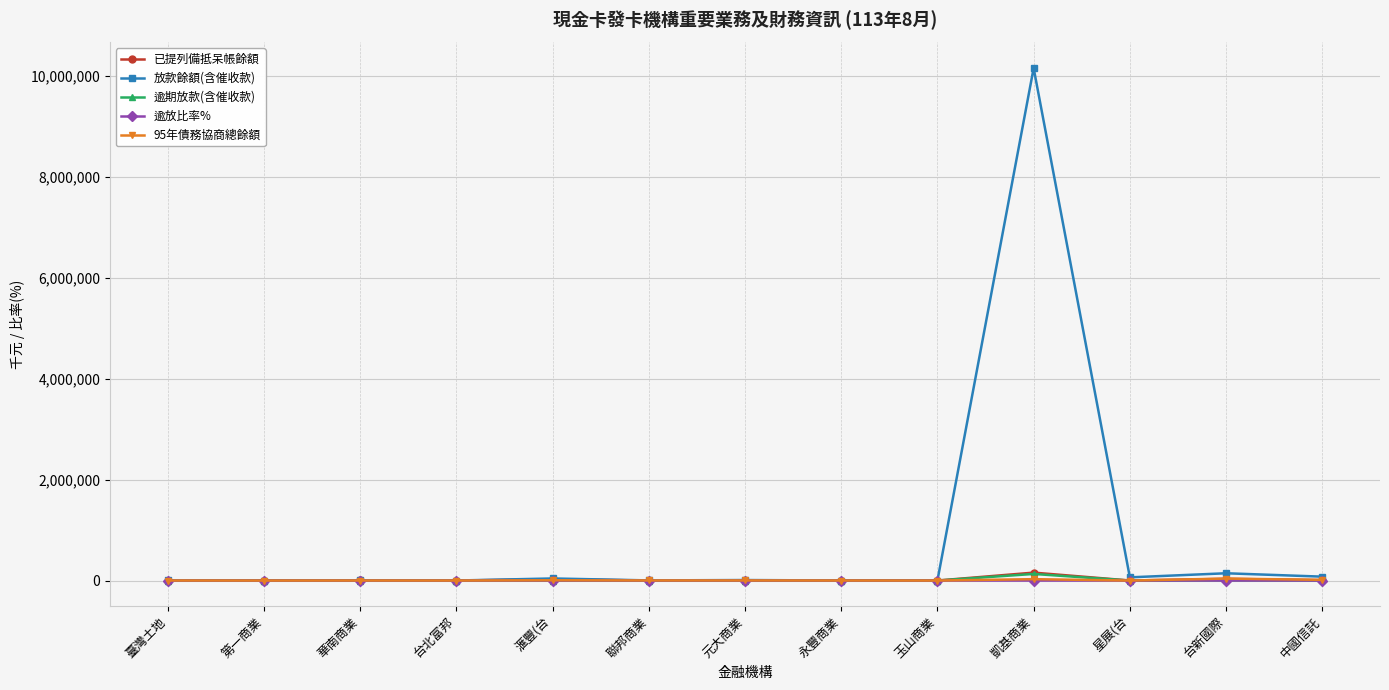

What is the label of the 5th point from the right?

玉山商業